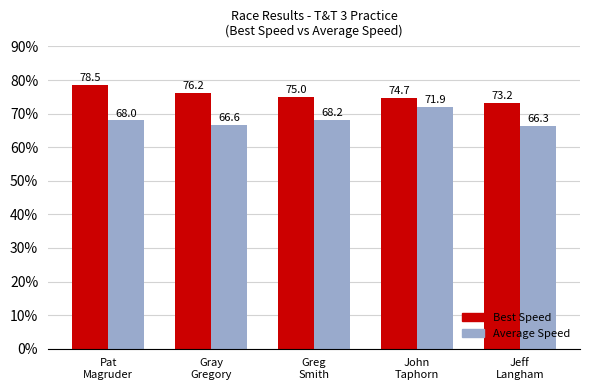

Which series has the largest range (max minus min)?

Average Speed